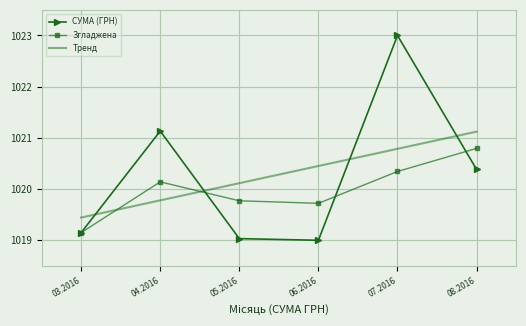

Where is СУМА (ГРН) nearest to the value 1021?

04.2016